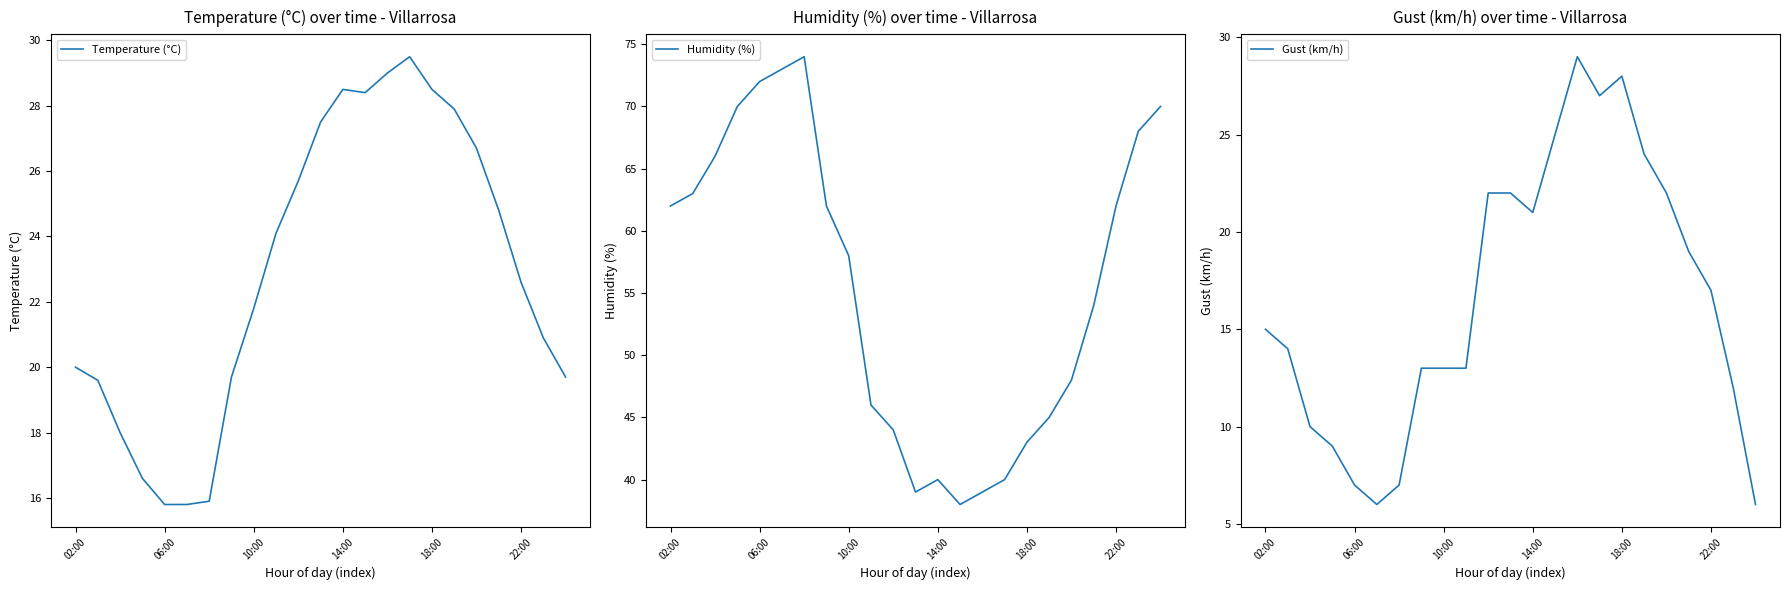

True or false: Temperature (°C) has a value of 8.5 at 18:00.

False